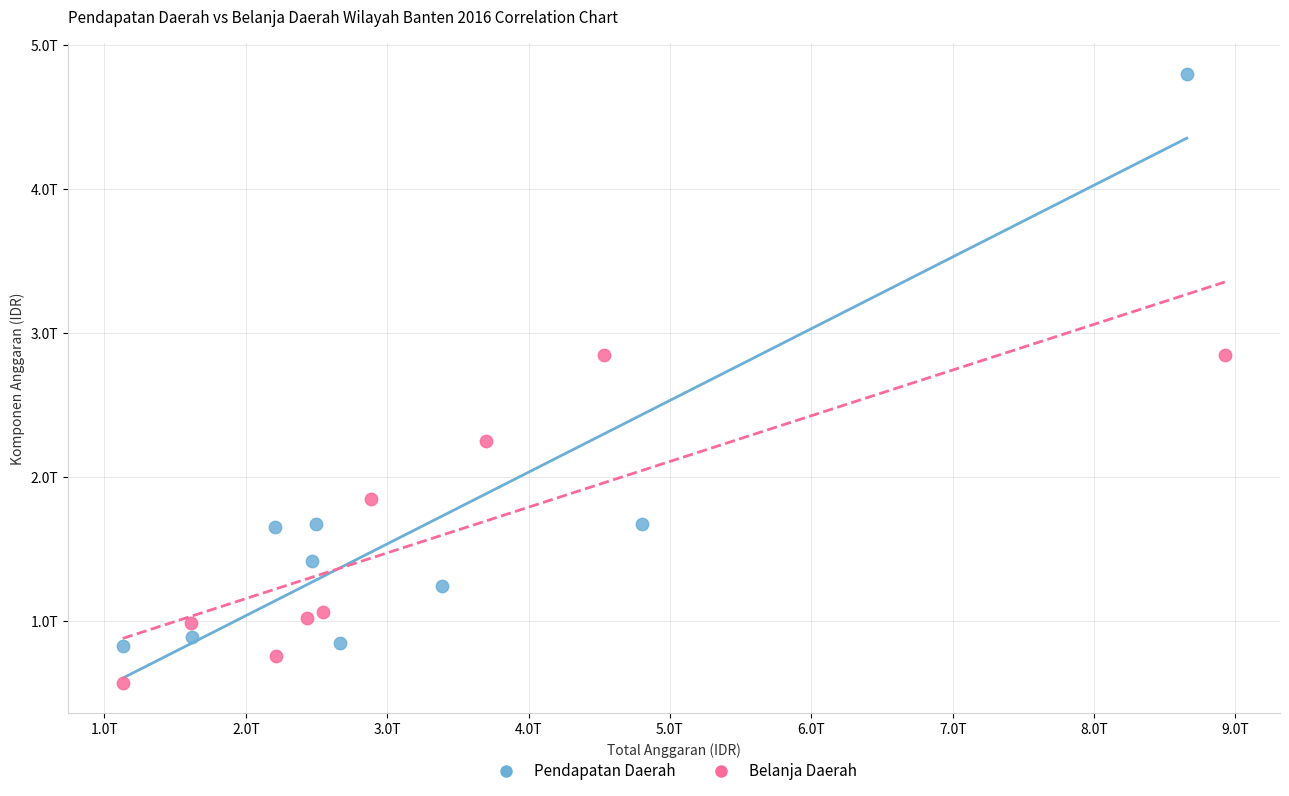

Which series contains the highest Y value?

Pendapatan Daerah